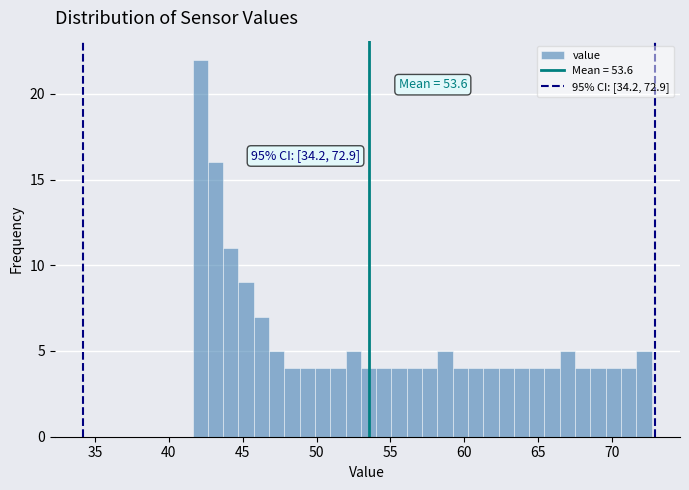

Read against the x-axis, roughly where is the centre of the tallest bar?

42.0